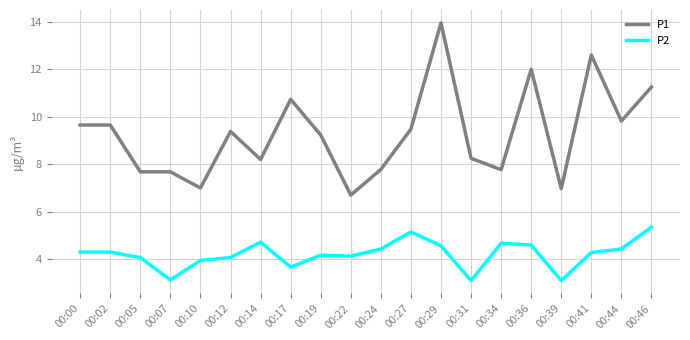

Rank the series at 00:14 from lowest to highest value.

P2, P1